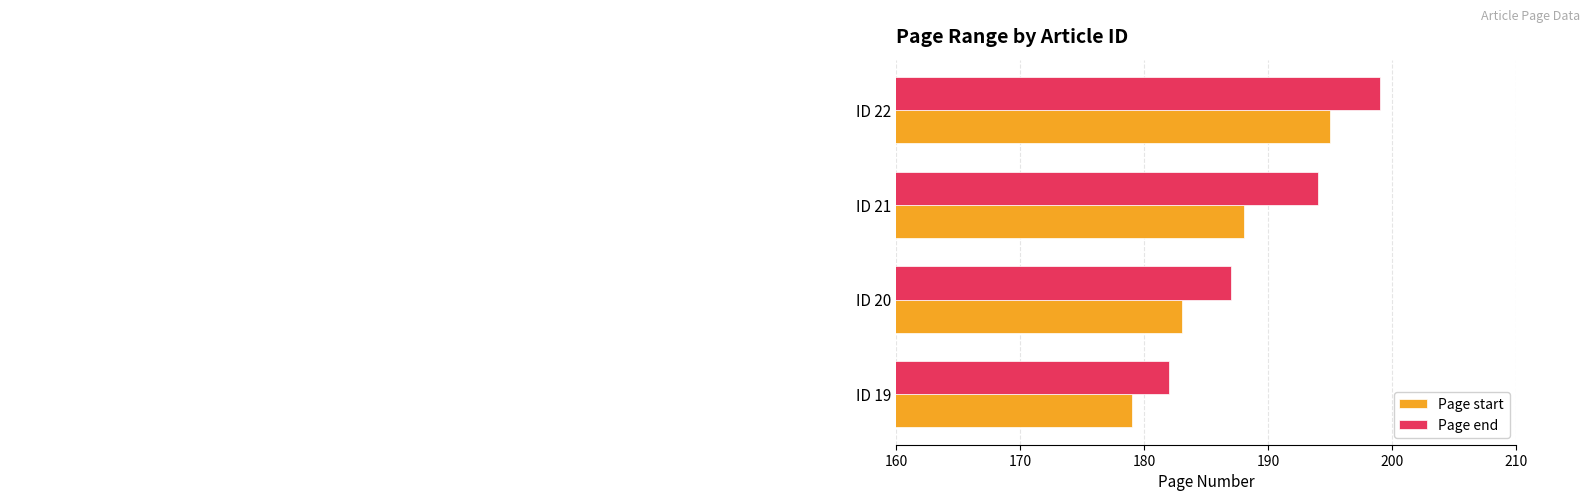

What are all the series names shown in the legend?

Page start, Page end